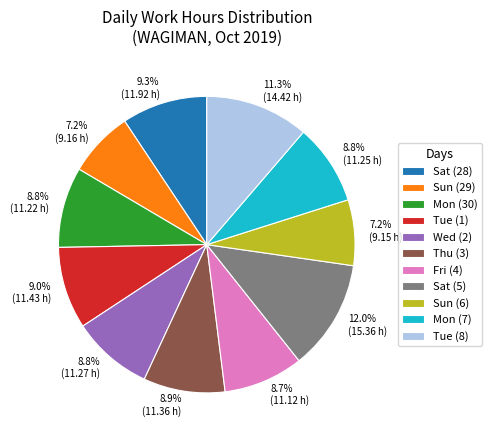

Is there any slice that represents more than half of the pie?

No